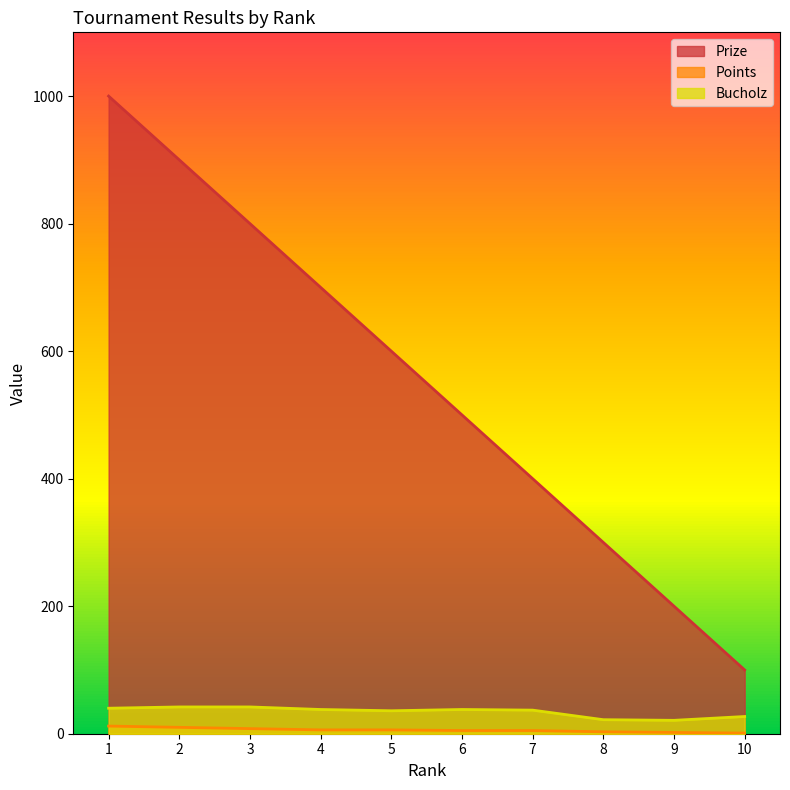

What is the maximum value shown in the chart?

1000